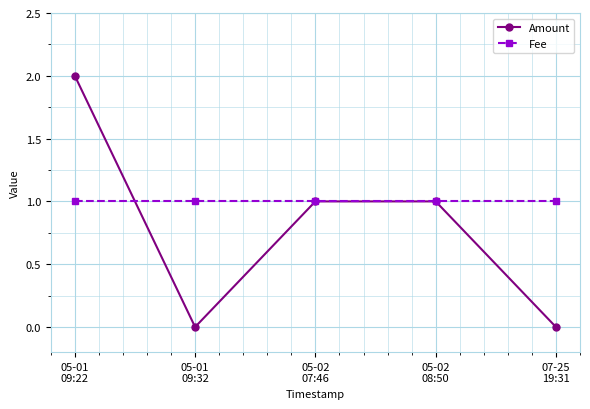

What is the difference between the highest and lowest values at 05-01
09:32?

1